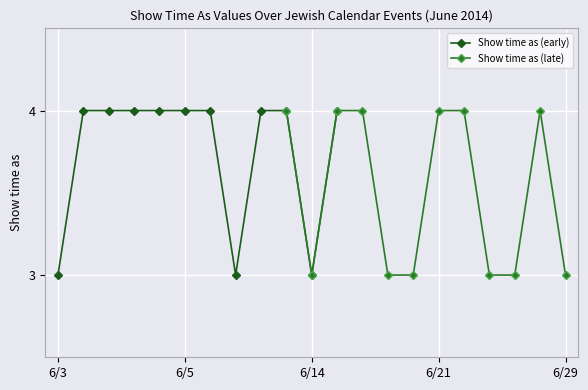

True or false: Show time as (early) has more than 0 interior local peaks.

False